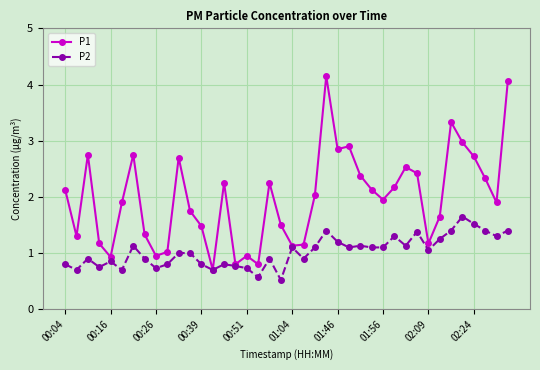

What is the lowest value of the P2 series?

0.5